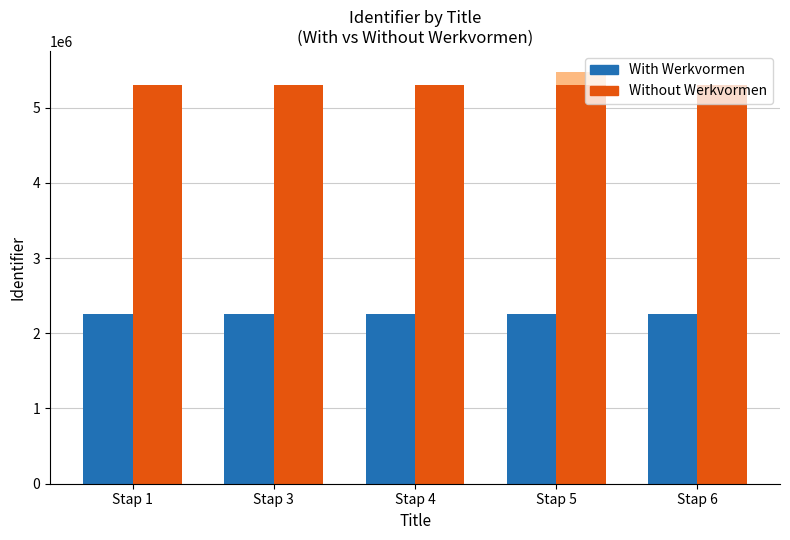

What is the lowest value of the With Werkvormen series?

2262861